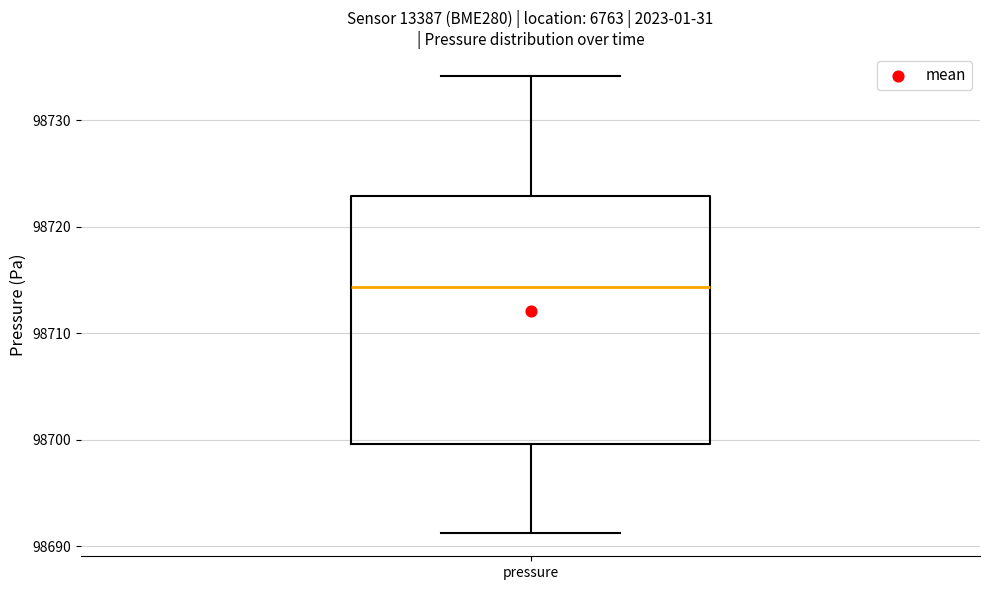

Read this box plot against the y-axis: the position of the median line, the range covered by the box, and the ends of both whiskers. The values are not printed on the chart, so give them approximately, as read against the axis.

median 98714, box 98700 to 98723, whiskers 98691 to 98734